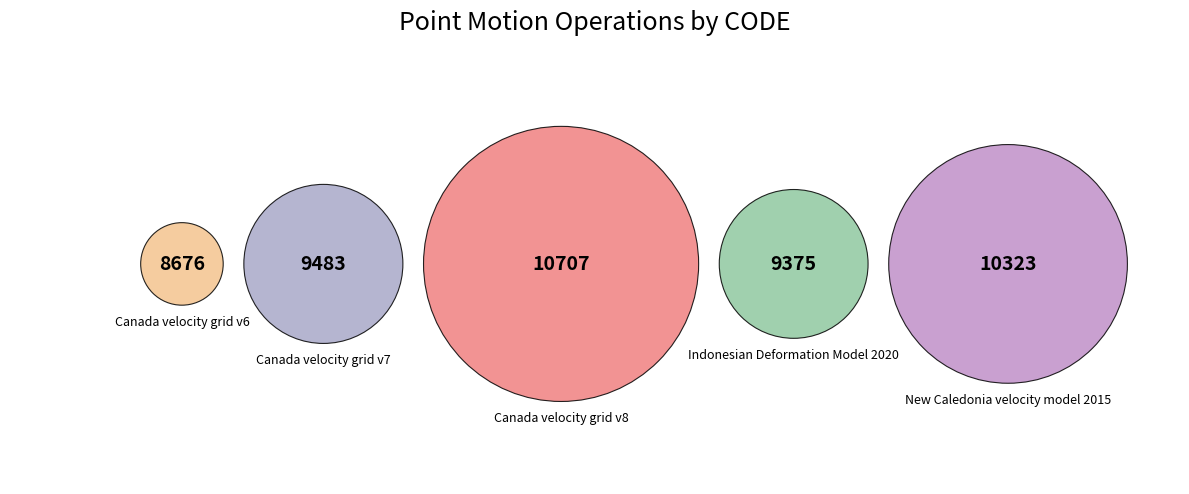

How many slices are in this pie chart?

5